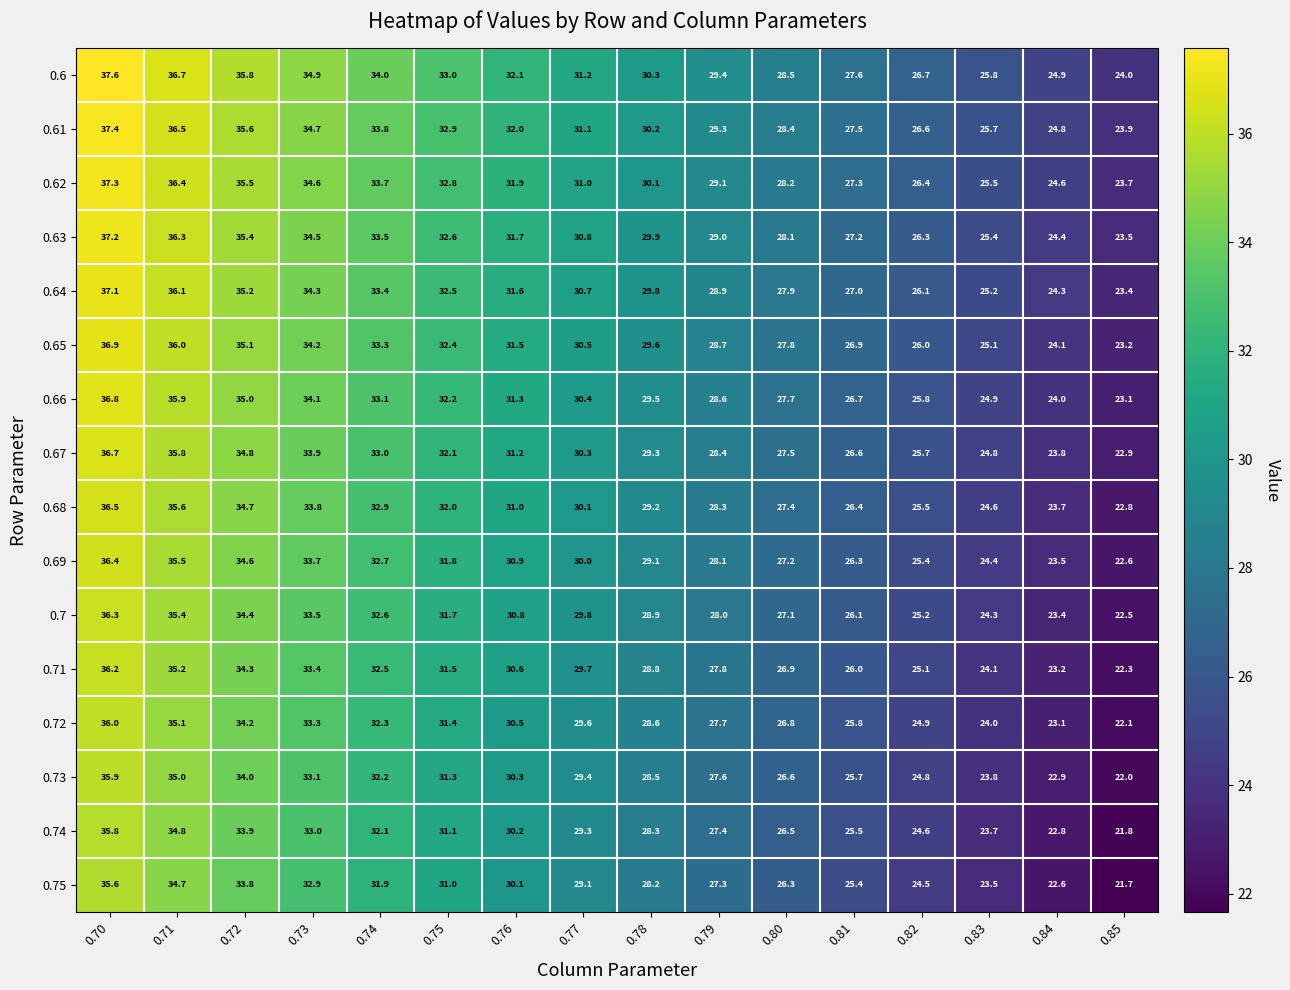

How many data points does each series have?

16